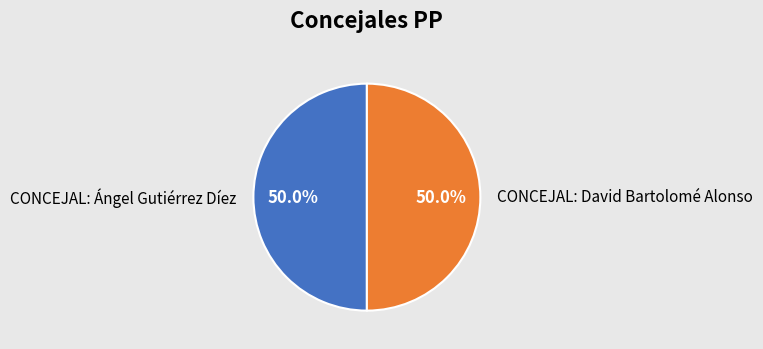

What percentage is the CONCEJAL: David Bartolomé Alonso slice, to the nearest percent?

50%